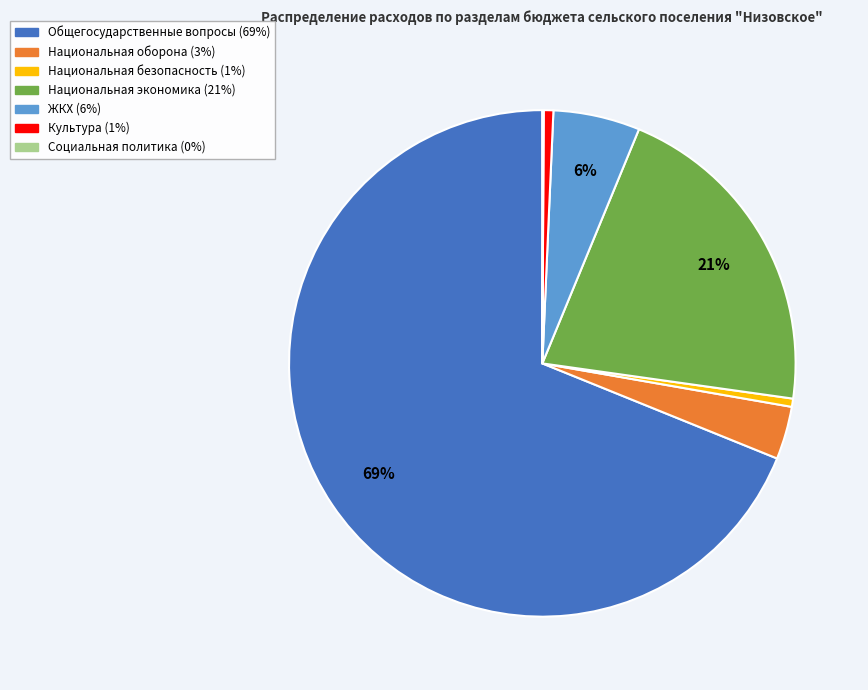

Is there any slice that represents more than half of the pie?

Yes